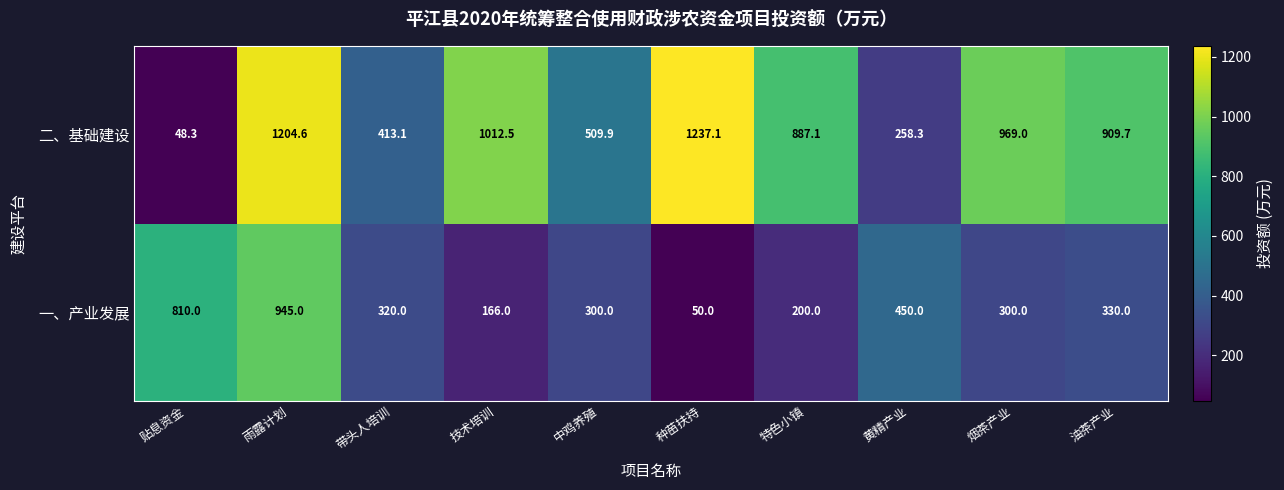

What is the difference between the 二、基础建设 values at 中鸡养殖 and 黄精产业?

251.6